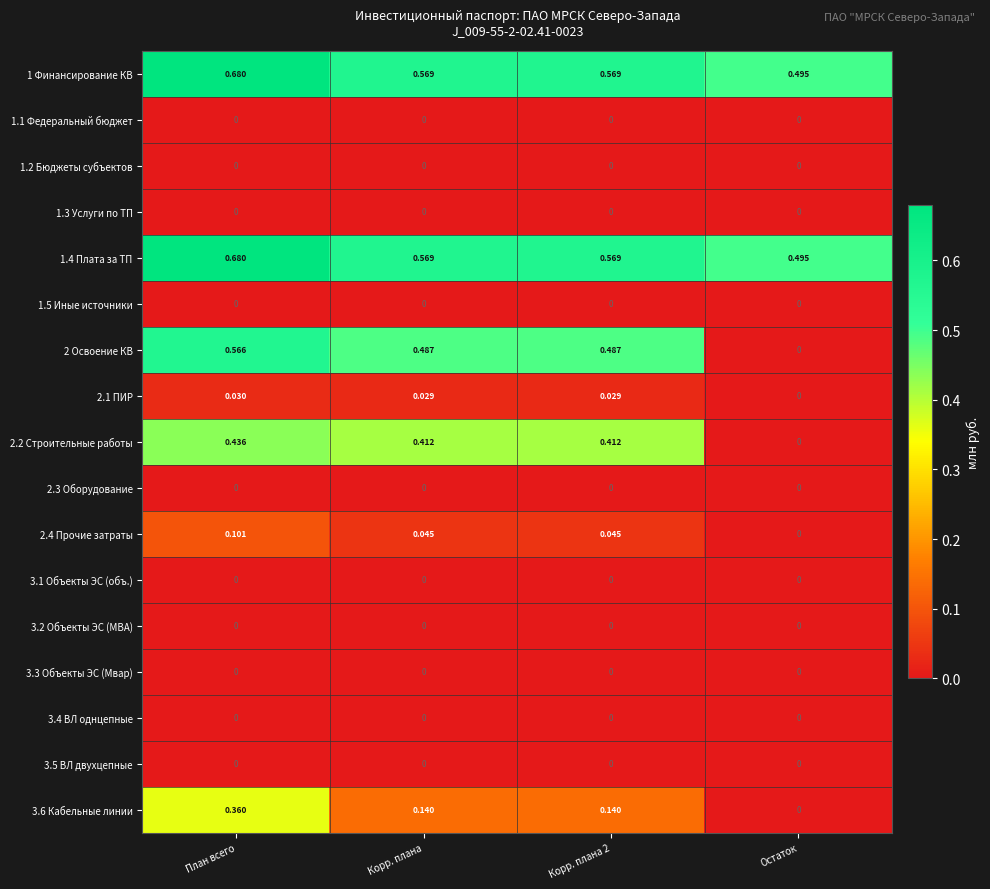

Where is 3.6 Кабельные линии nearest to the value 0?

Остаток